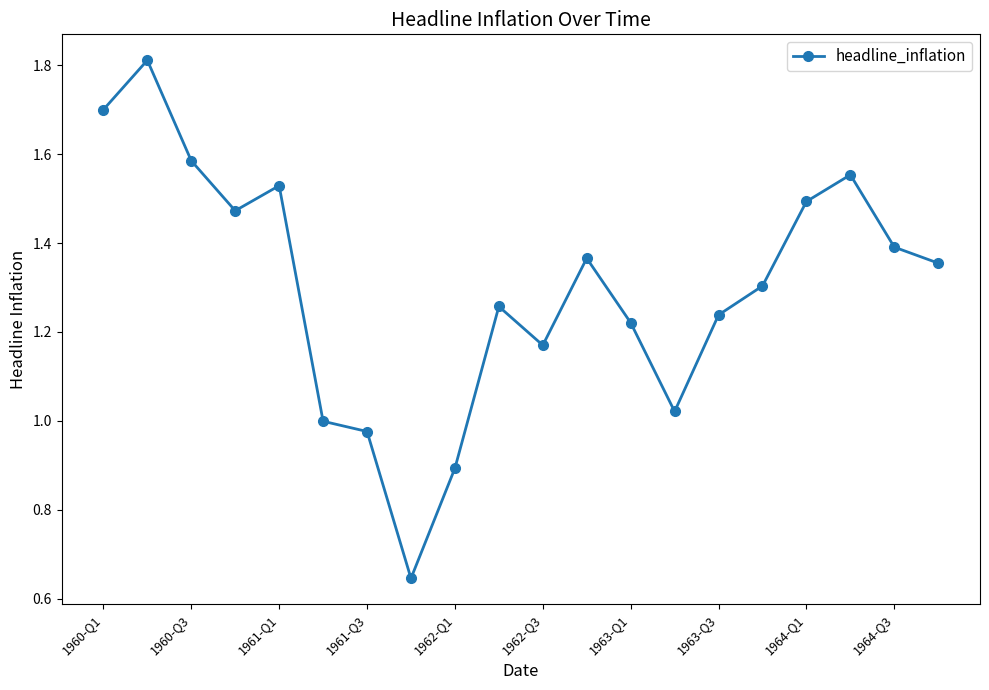

What is the maximum value shown in the chart?

1.8